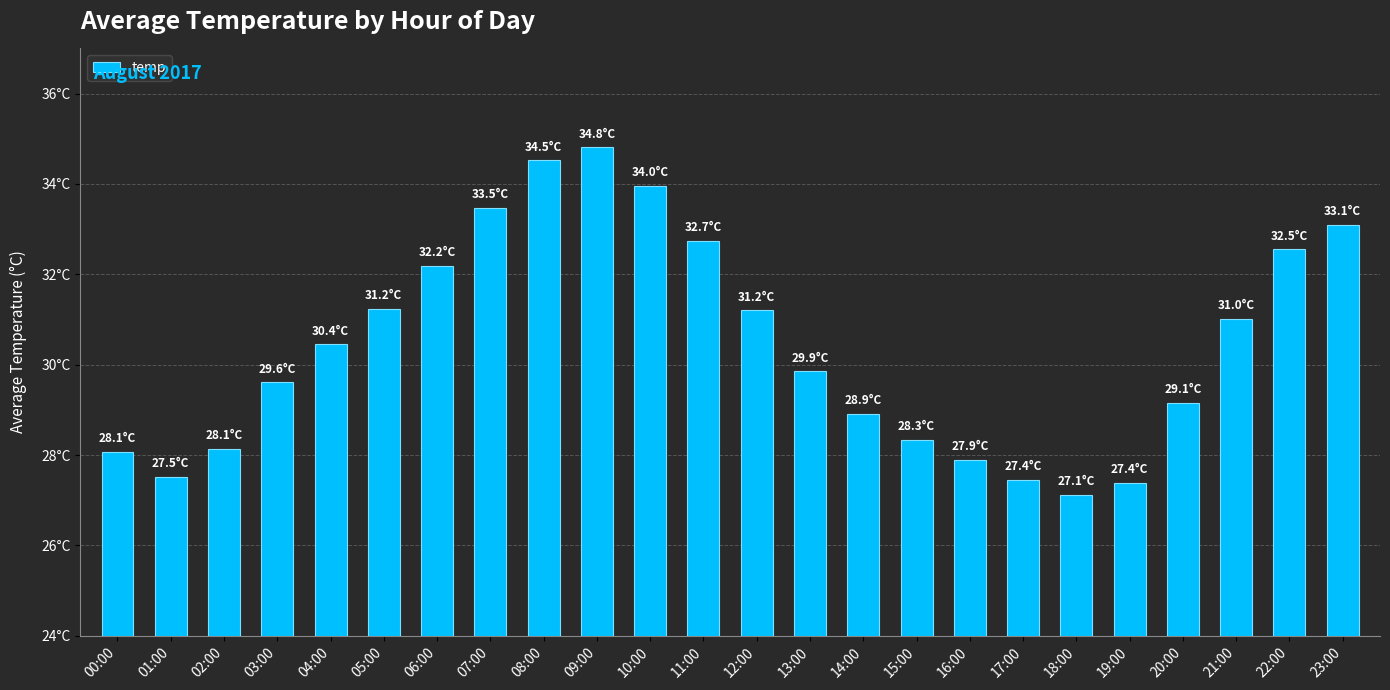

Reading left to right, what are all the values shown in this chart?

28.1	27.5	28.1	29.6	30.4	31.2	32.2	33.5	34.5	34.8	34.0	32.7	31.2	29.9	28.9	28.3	27.9	27.4	27.1	27.4	29.1	31.0	32.5	33.1